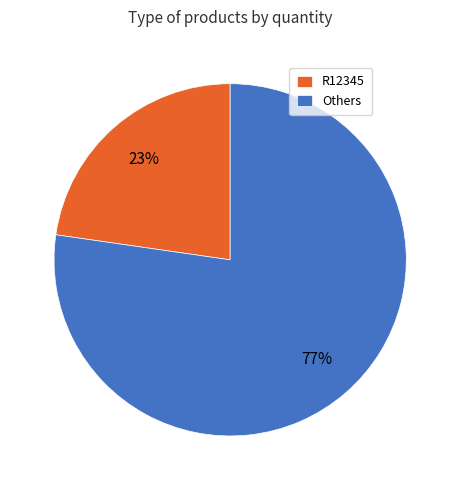

Which slice is the largest?

Others